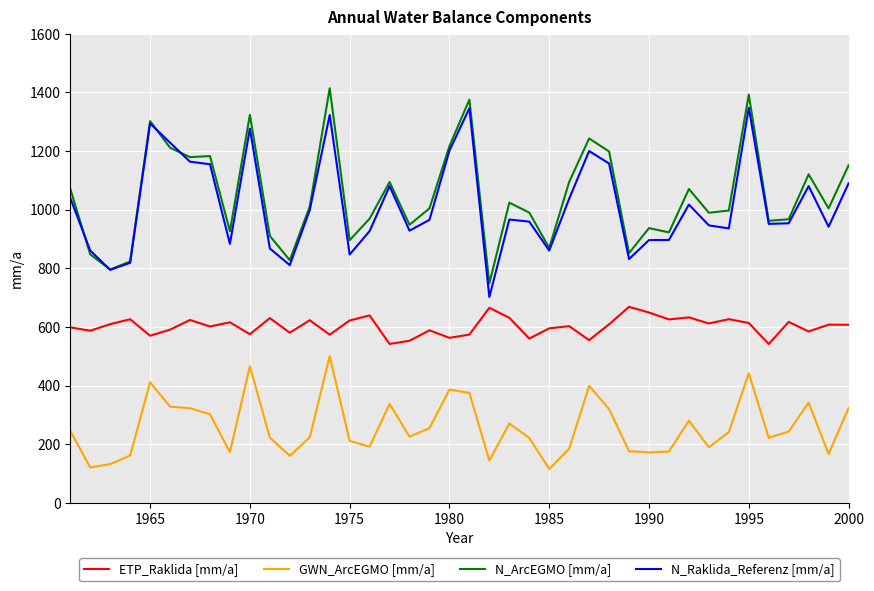

True or false: ETP_Raklida [mm/a] has more than 1 interior local peaks.

True